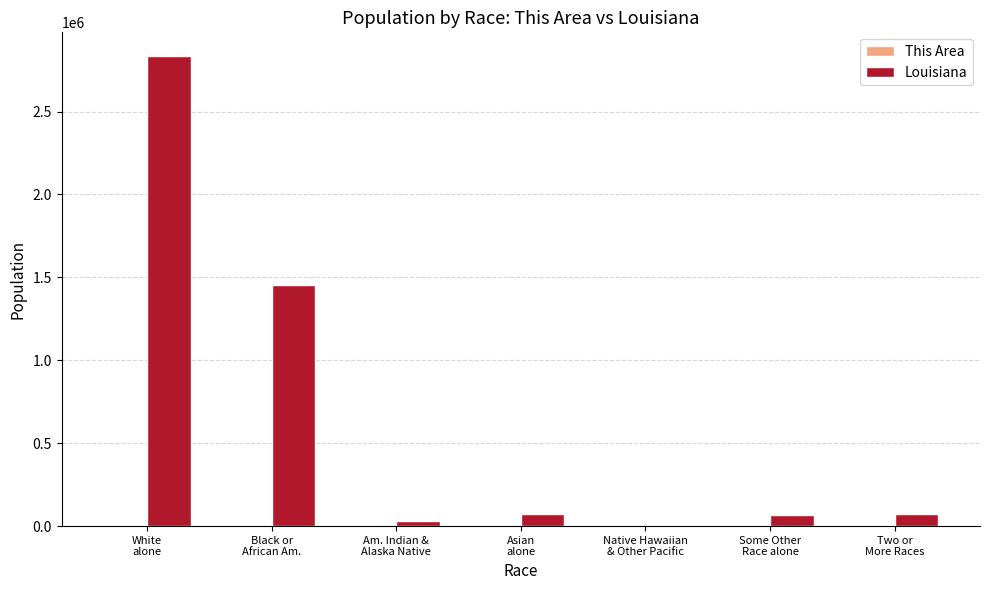

What is the maximum value shown in the chart?

2836192